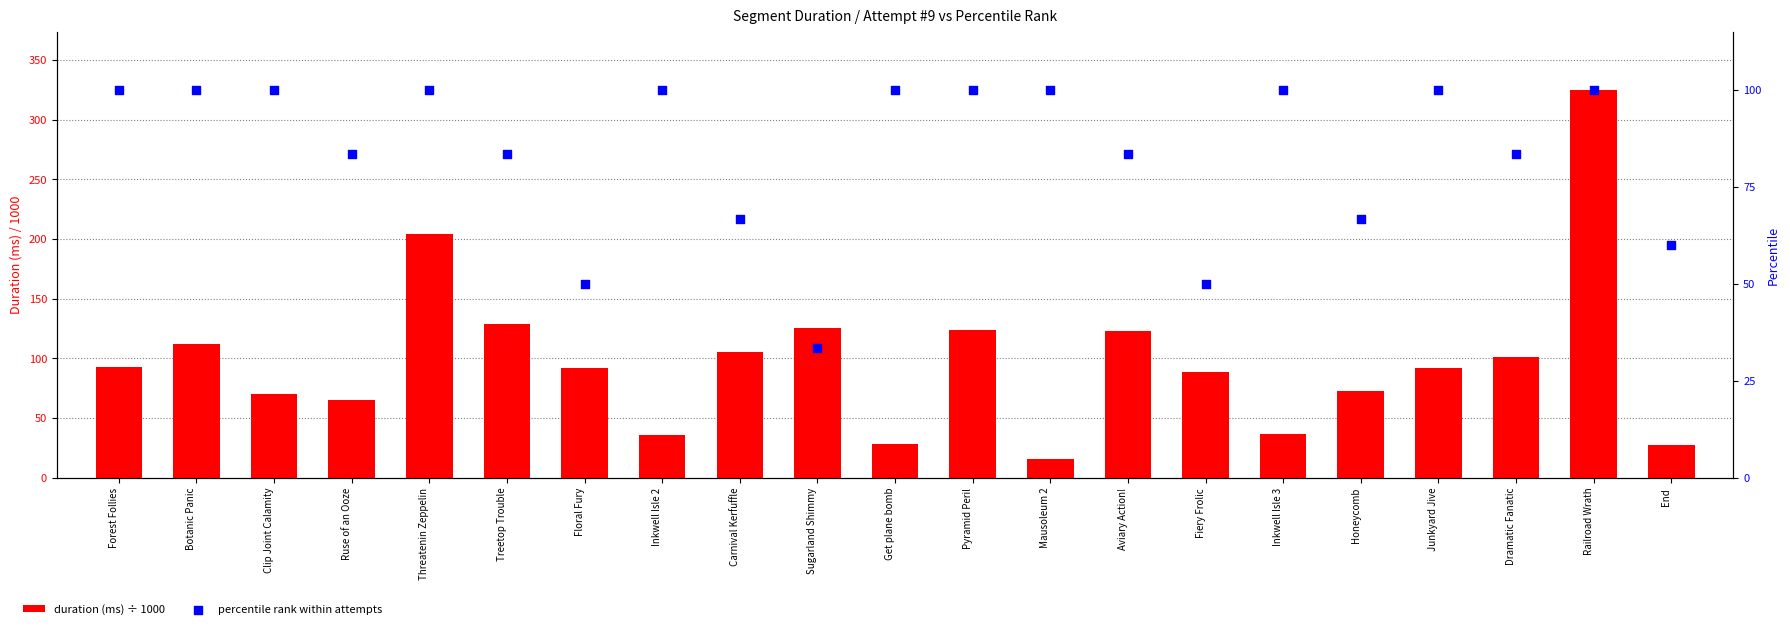

What is the total value across all series at Inkwell Isle 3?

136.4